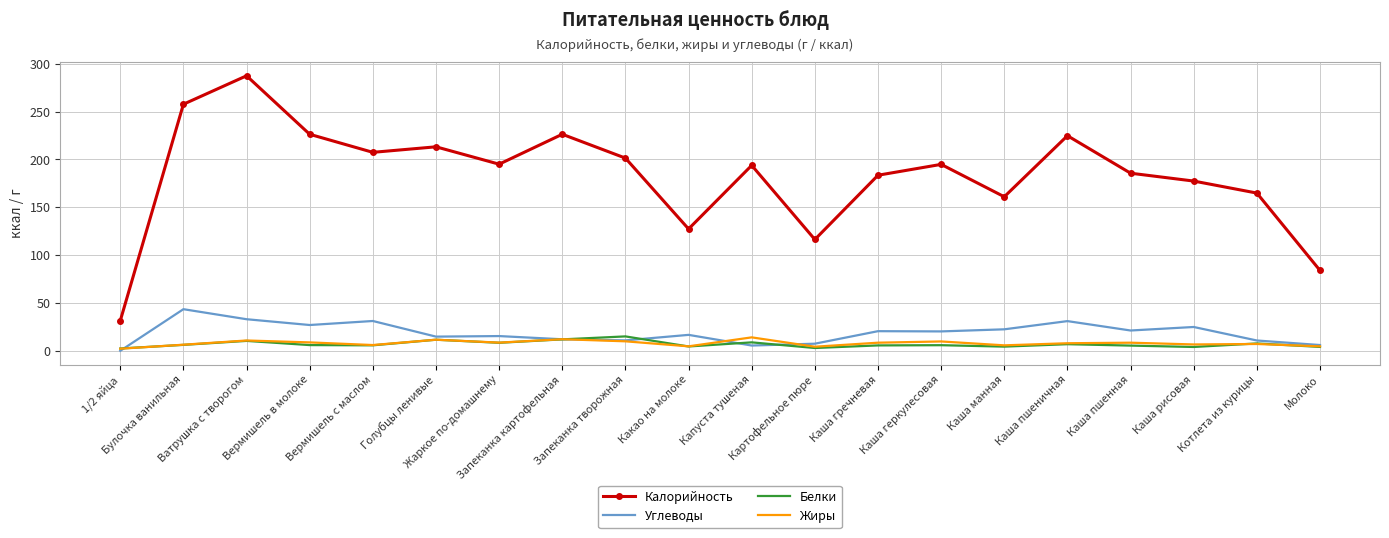

Which series has the largest total across all categories?

Калорийность